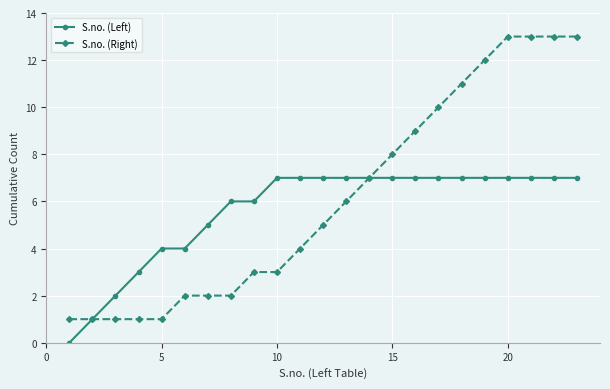

List the series in order of their peak value, highest first.

S.no. (Right), S.no. (Left)